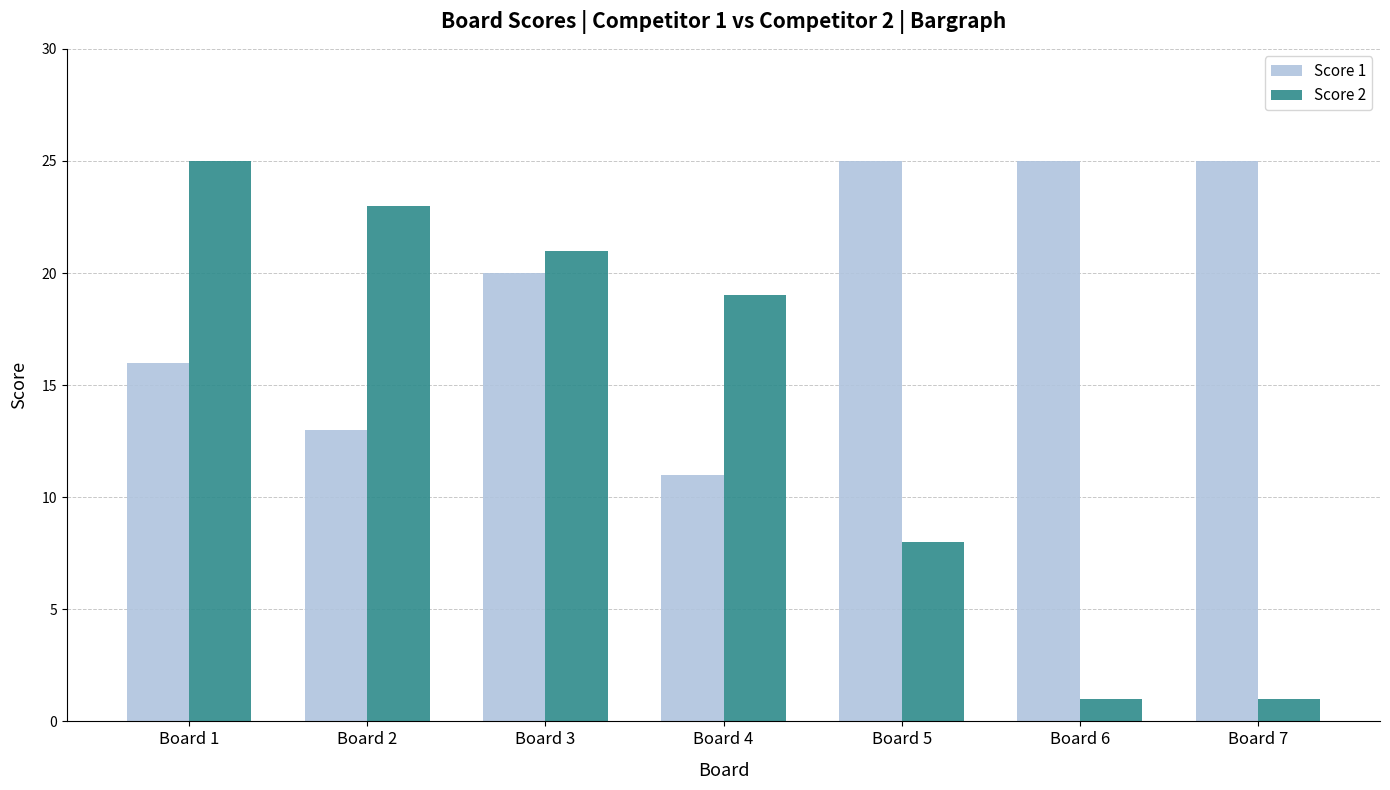

How many data points does each series have?

7